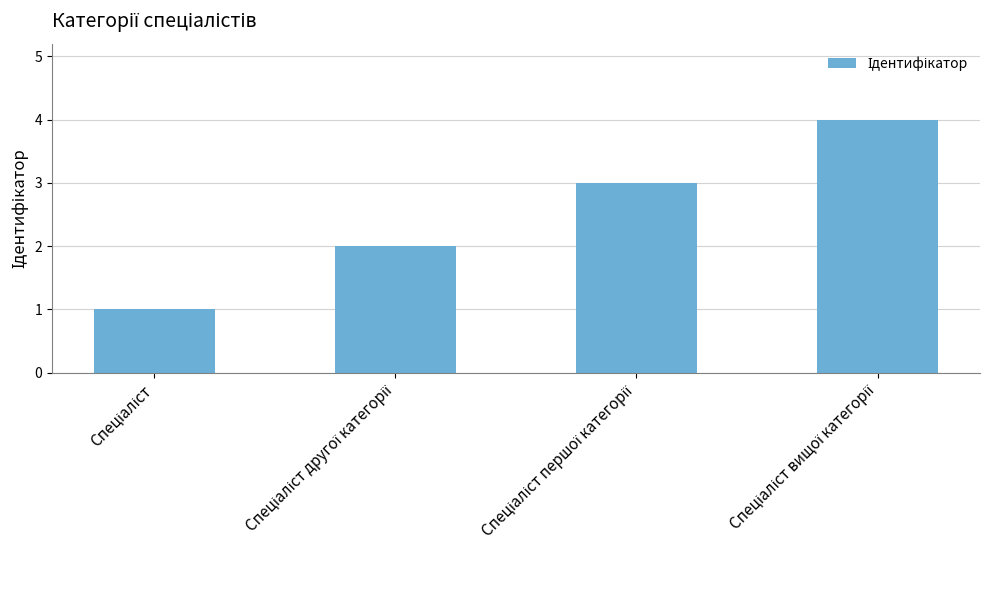

What is the greatest value displayed?

4